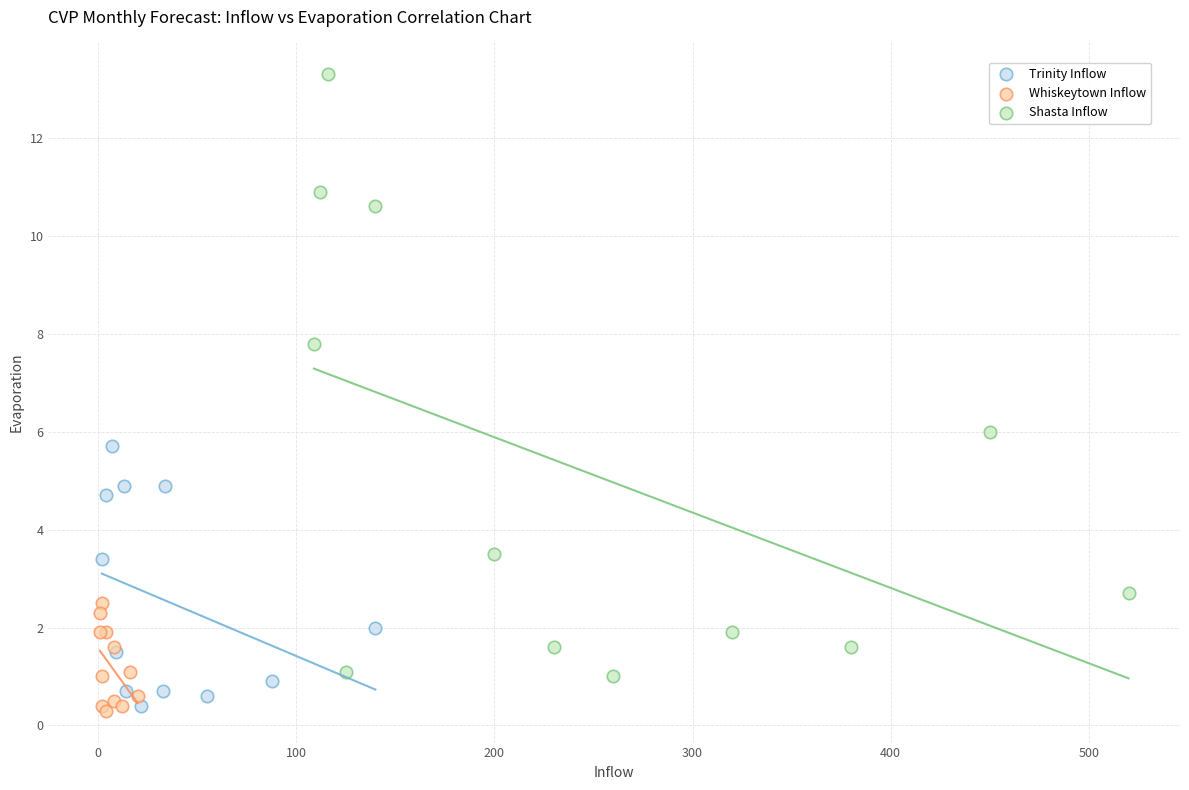

What are all the series names shown in the legend?

Trinity Inflow, Whiskeytown Inflow, Shasta Inflow